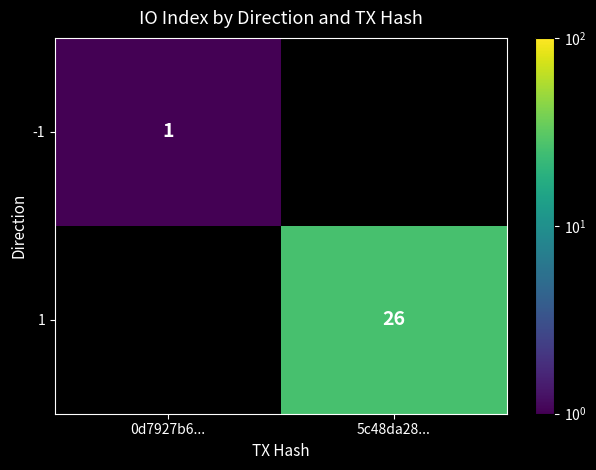

What is the difference between the 1 values at 0d7927b6... and 5c48da28...?

26